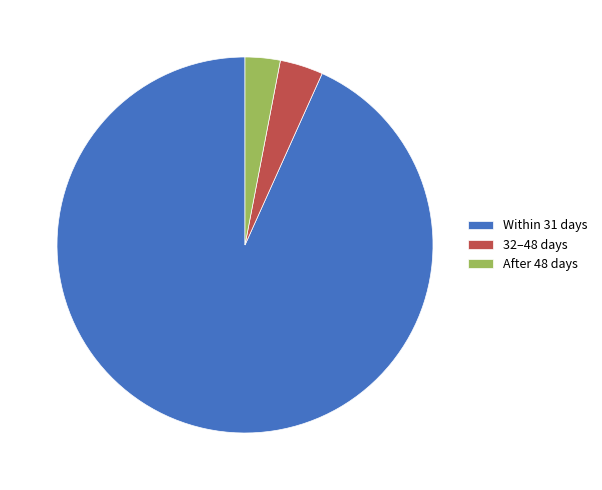

Rank the categories by value from highest to lowest.

Within 31 days, 32–48 days, After 48 days